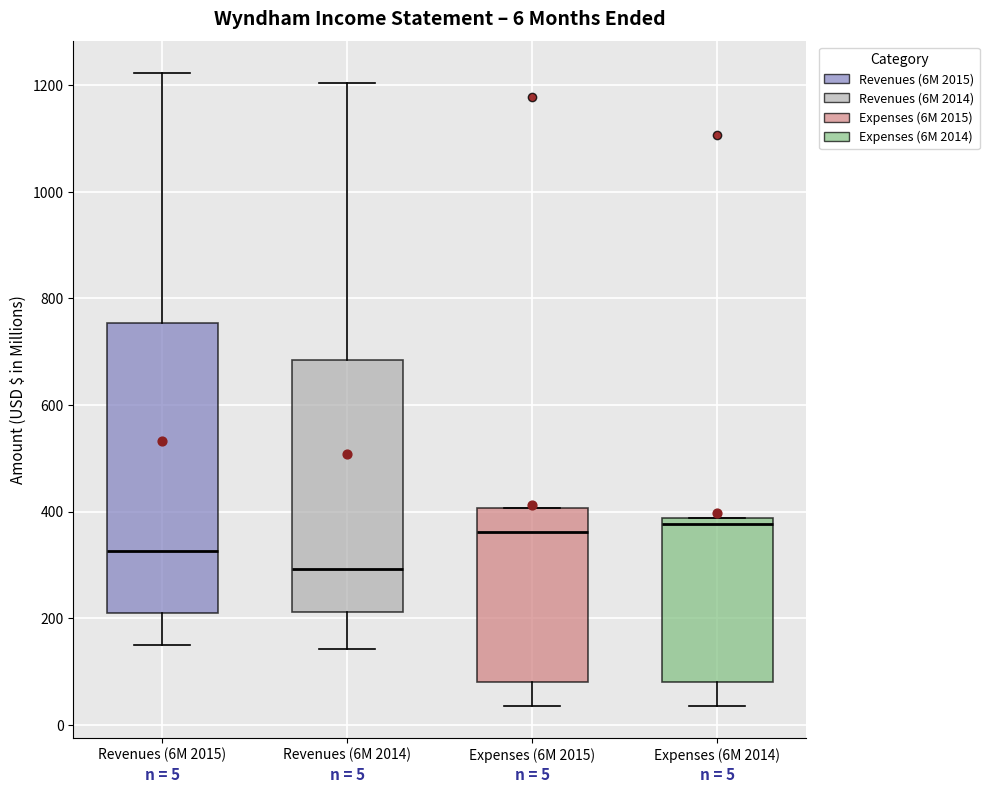

Which box has the lowest median line?

Revenues (6M 2014)